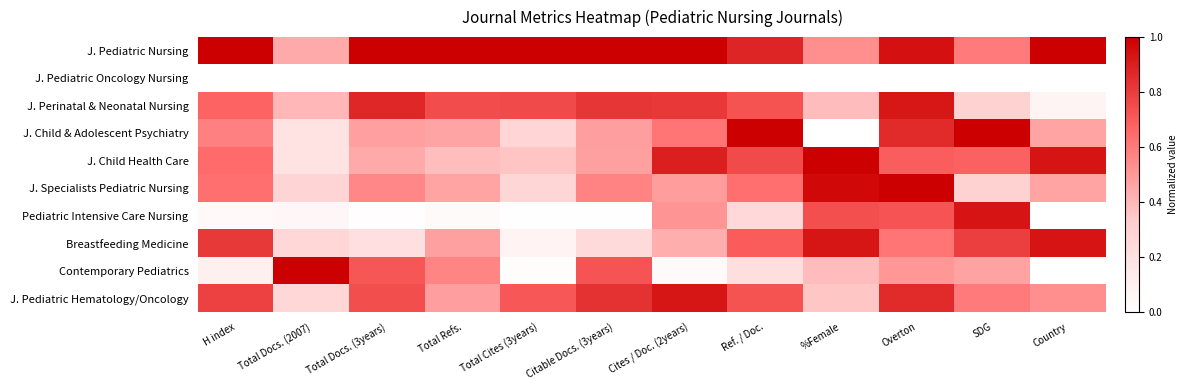

Which label corresponds to the smallest value in the chart?

H index